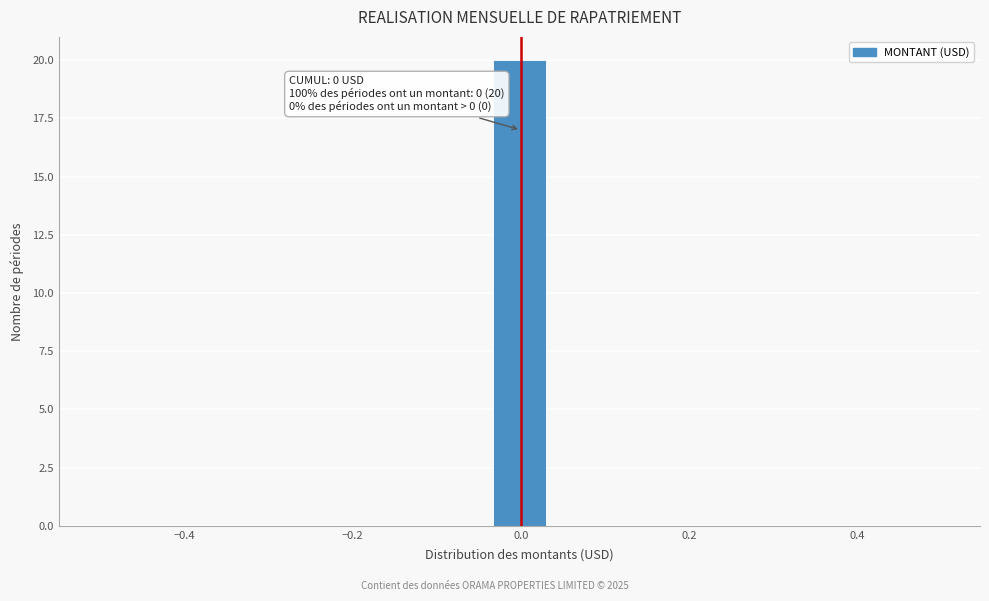

Read against the x-axis, roughly where is the centre of the tallest bar?

0.00